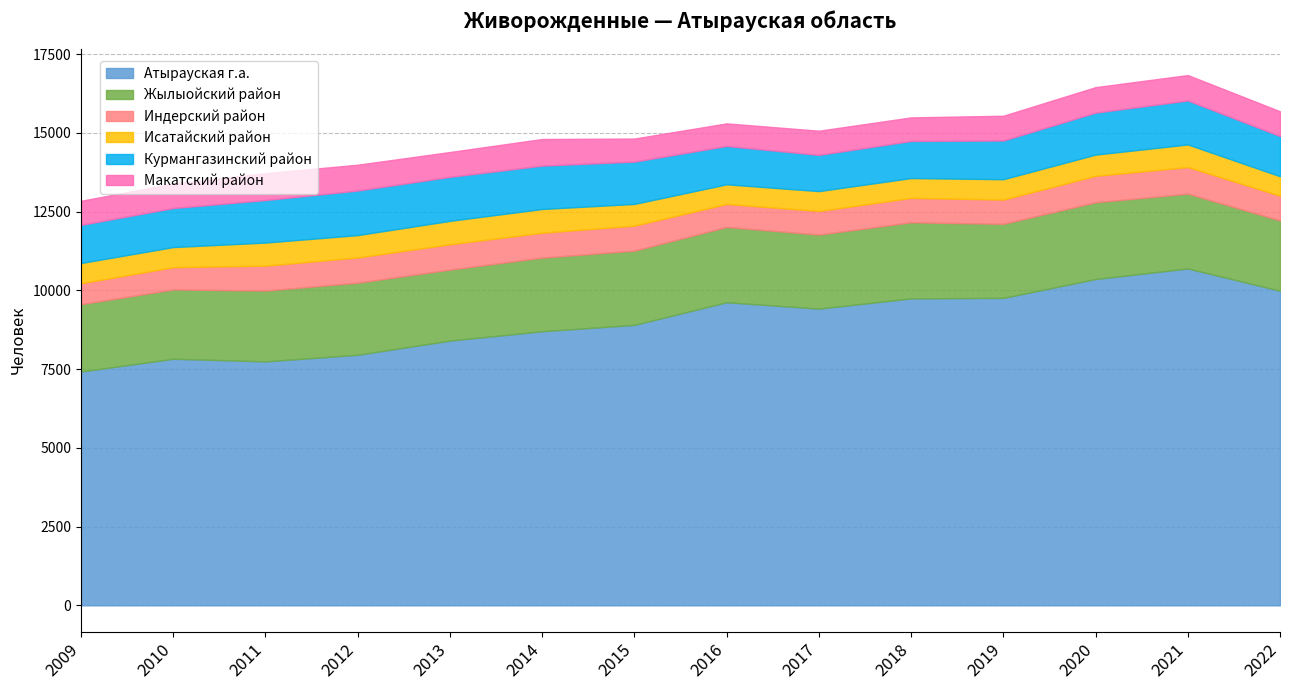

Which has a higher value, 2018 or 2019?

2019